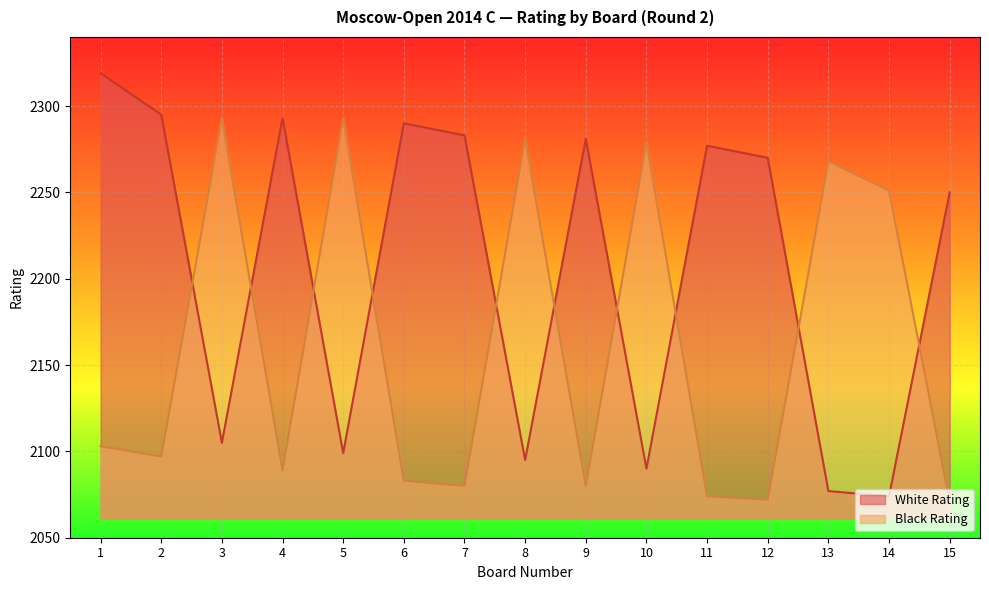

Which has a higher value, 4 or 3?

4